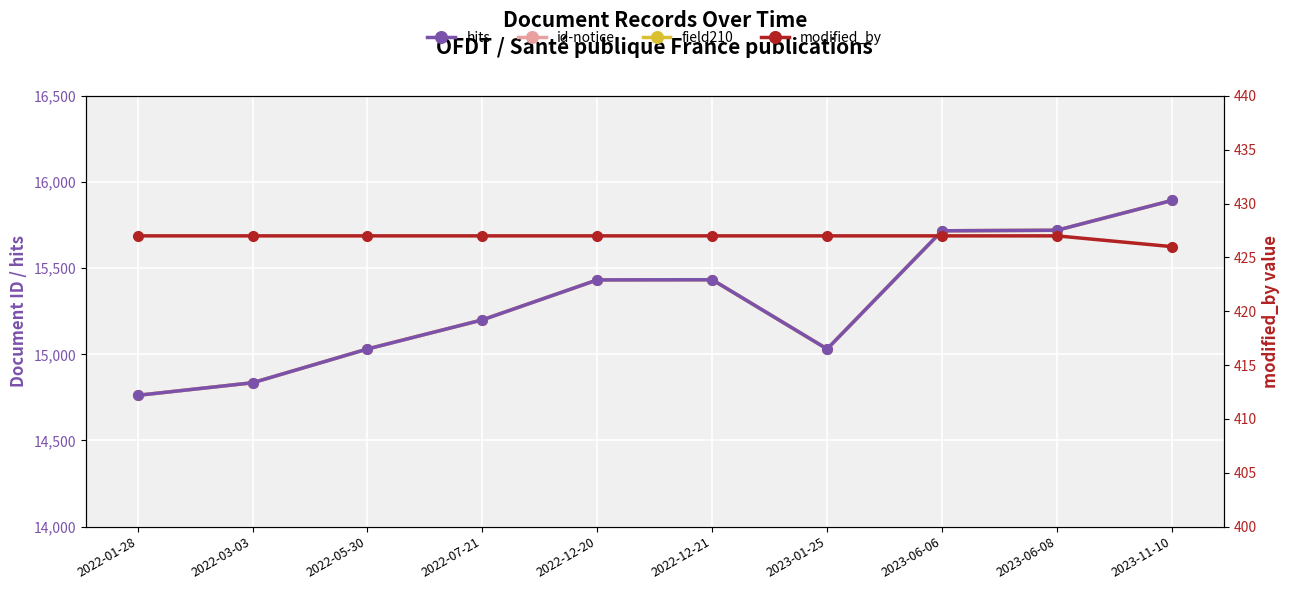

At which category is the sum across all series the highest?

2023-11-10